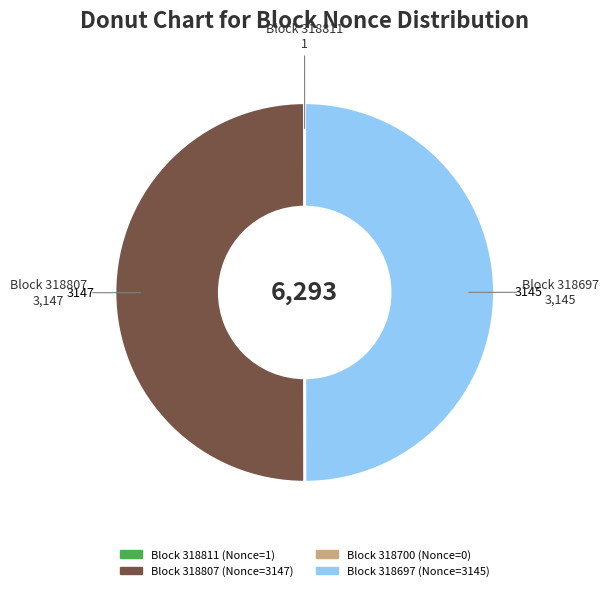

Is there any slice that represents more than half of the pie?

Yes